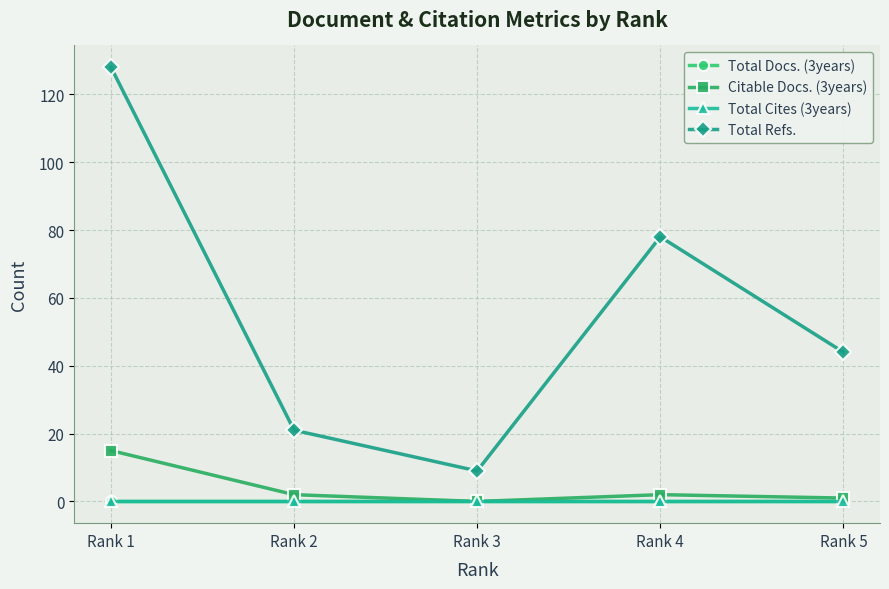

Does the chart have visible grid lines?

Yes